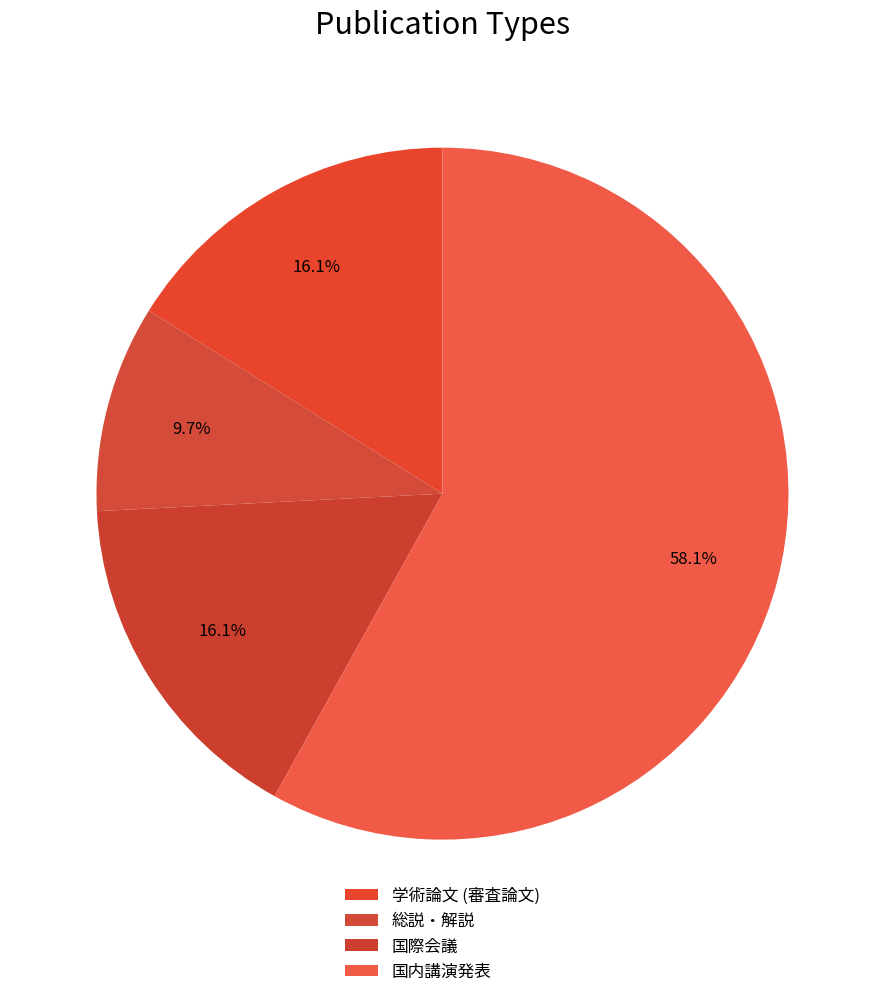

How many segments does this pie chart have?

4